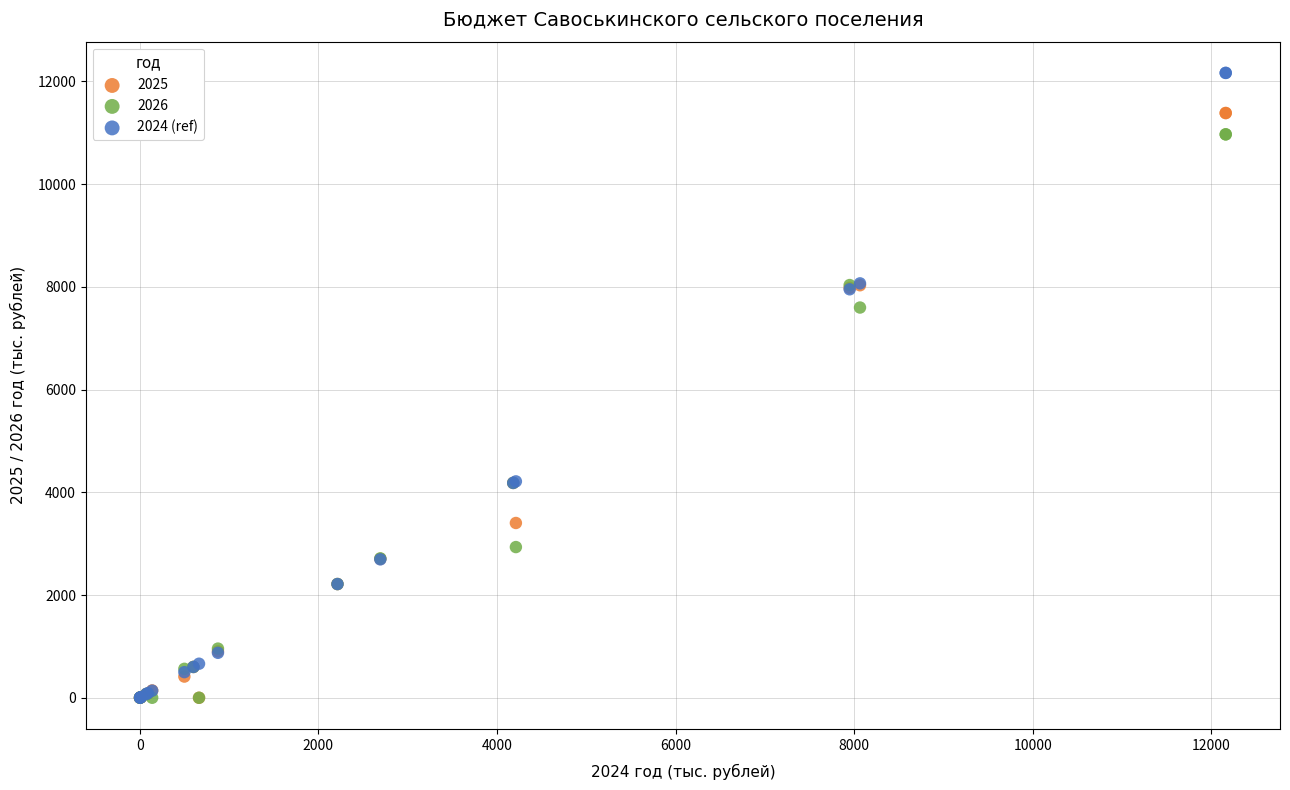

Across all series, what Y value is closest to 6081?

7595.8